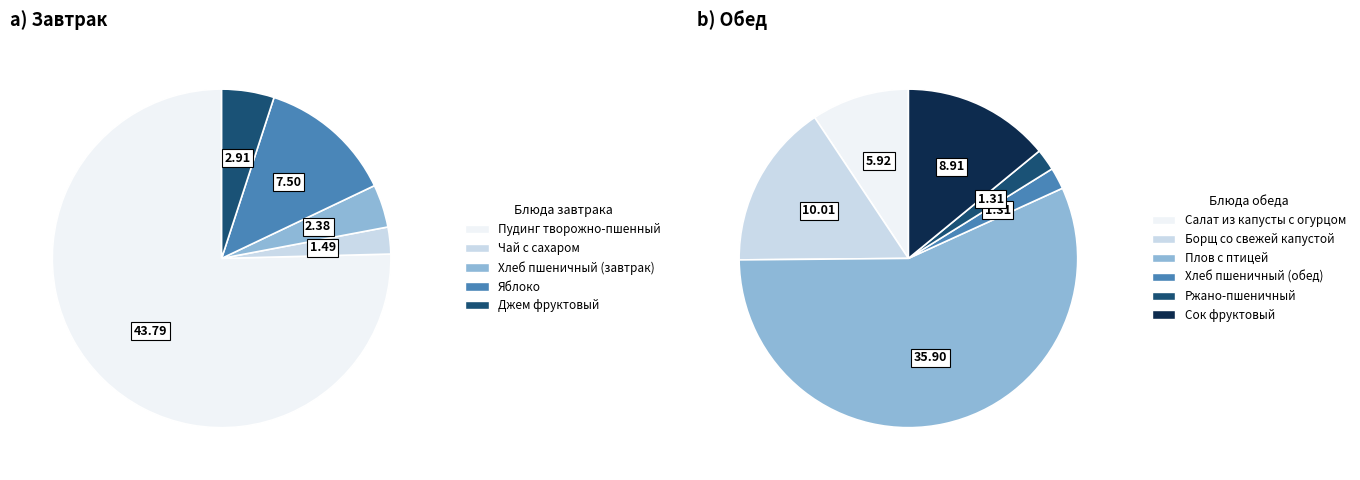

How many segments does this pie chart have?

5